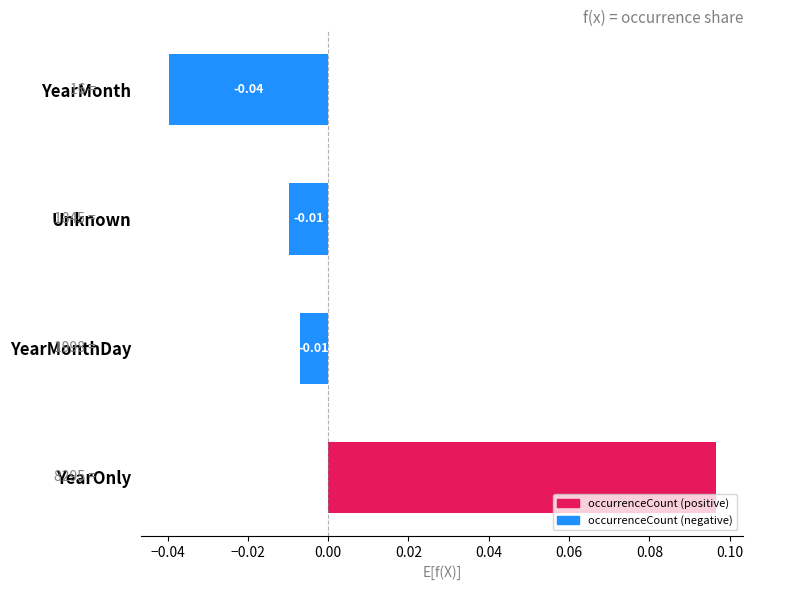

At which category does the chart reach its peak across all series?

YearOnly